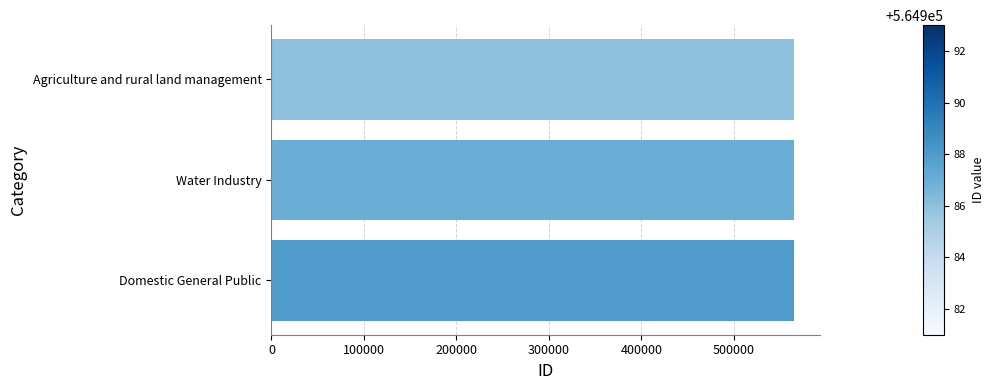

Approximately how many times larger is the value at Water Industry compared to Domestic General Public?

1.0